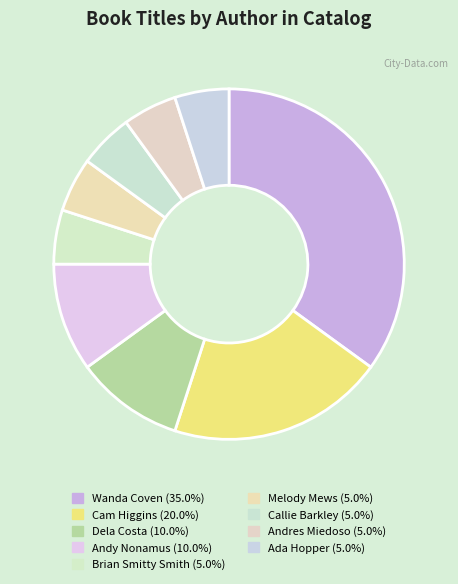

Which category has the smallest portion of the pie?

Brian Smitty Smith